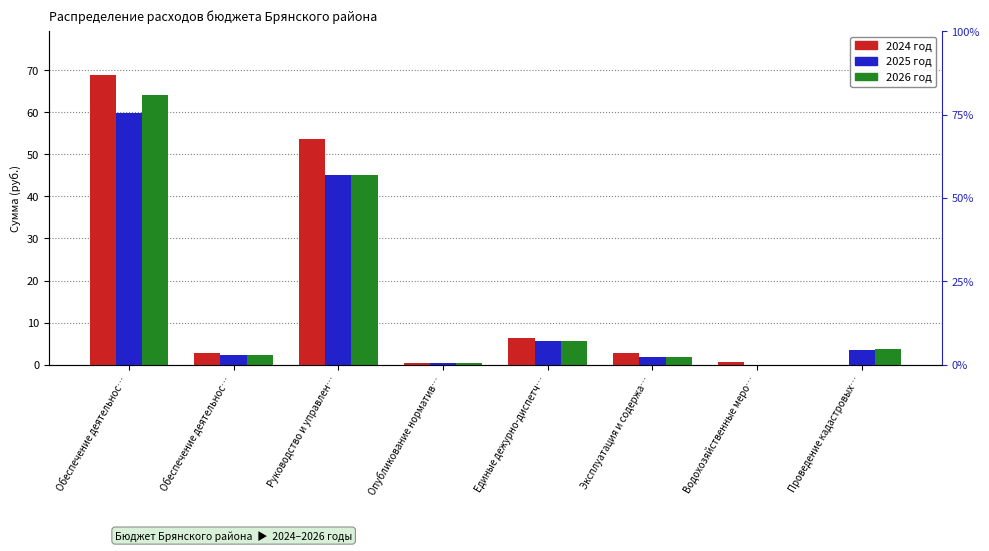

What is the difference between the highest and lowest values at Эксплуатация и содержа…?

1.1